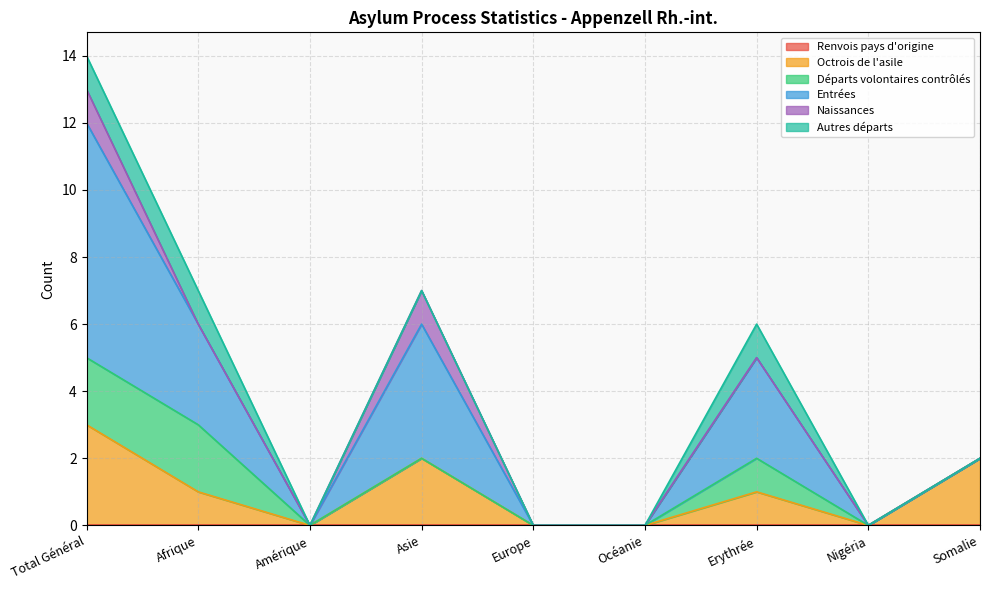

Reading right to left, extract all data points from this chart.

Renvois pays d'origine: Somalie=0	Nigéria=0	Erythrée=0	Océanie=0	Europe=0	Asie=0	Amérique=0	Afrique=0	Total Général=0
Octrois de l'asile: Somalie=2	Nigéria=0	Erythrée=1	Océanie=0	Europe=0	Asie=2	Amérique=0	Afrique=1	Total Général=3
Départs volontaires contrôlés: Somalie=0	Nigéria=0	Erythrée=1	Océanie=0	Europe=0	Asie=0	Amérique=0	Afrique=2	Total Général=2
Entrées: Somalie=0	Nigéria=0	Erythrée=3	Océanie=0	Europe=0	Asie=4	Amérique=0	Afrique=3	Total Général=7
Naissances: Somalie=0	Nigéria=0	Erythrée=0	Océanie=0	Europe=0	Asie=1	Amérique=0	Afrique=0	Total Général=1
Autres départs: Somalie=0	Nigéria=0	Erythrée=1	Océanie=0	Europe=0	Asie=0	Amérique=0	Afrique=1	Total Général=1